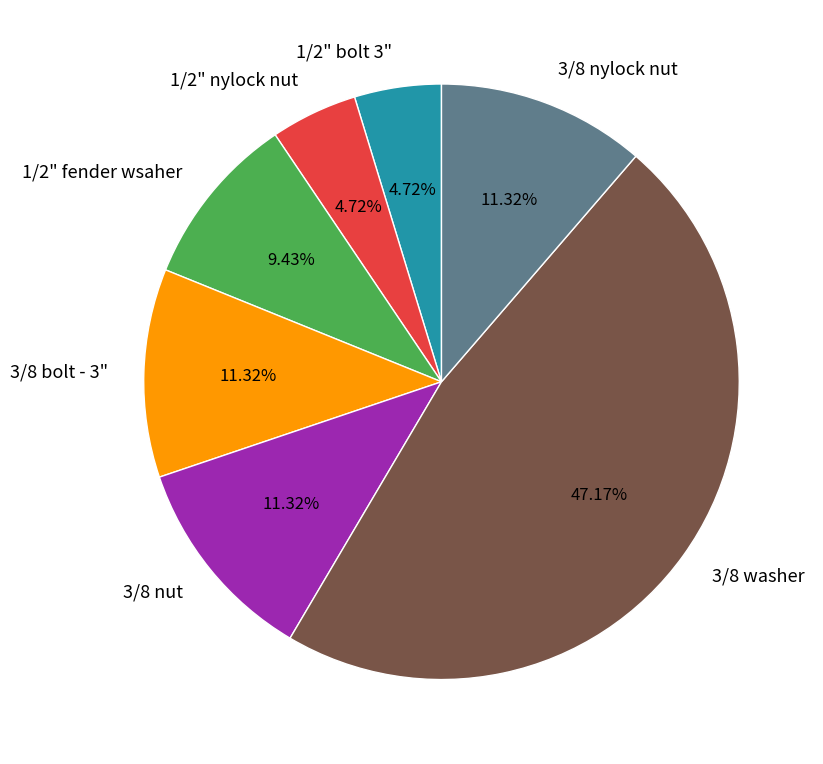

Is there a majority slice in this chart?

No